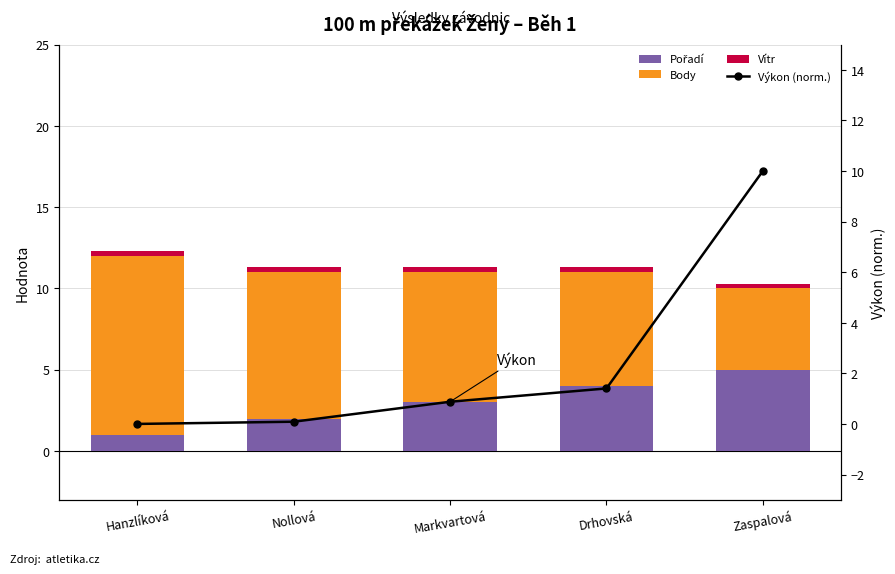

What is the total value across all series at Hanzlíková?

12.3